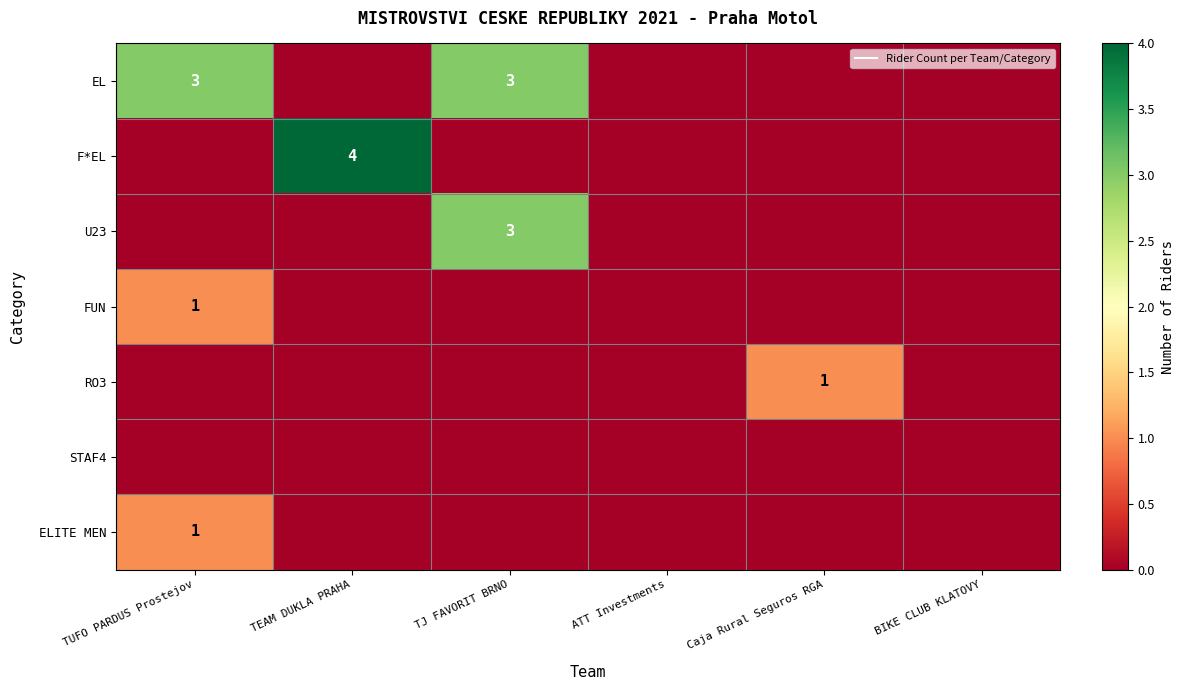

How many series are shown in this chart?

7